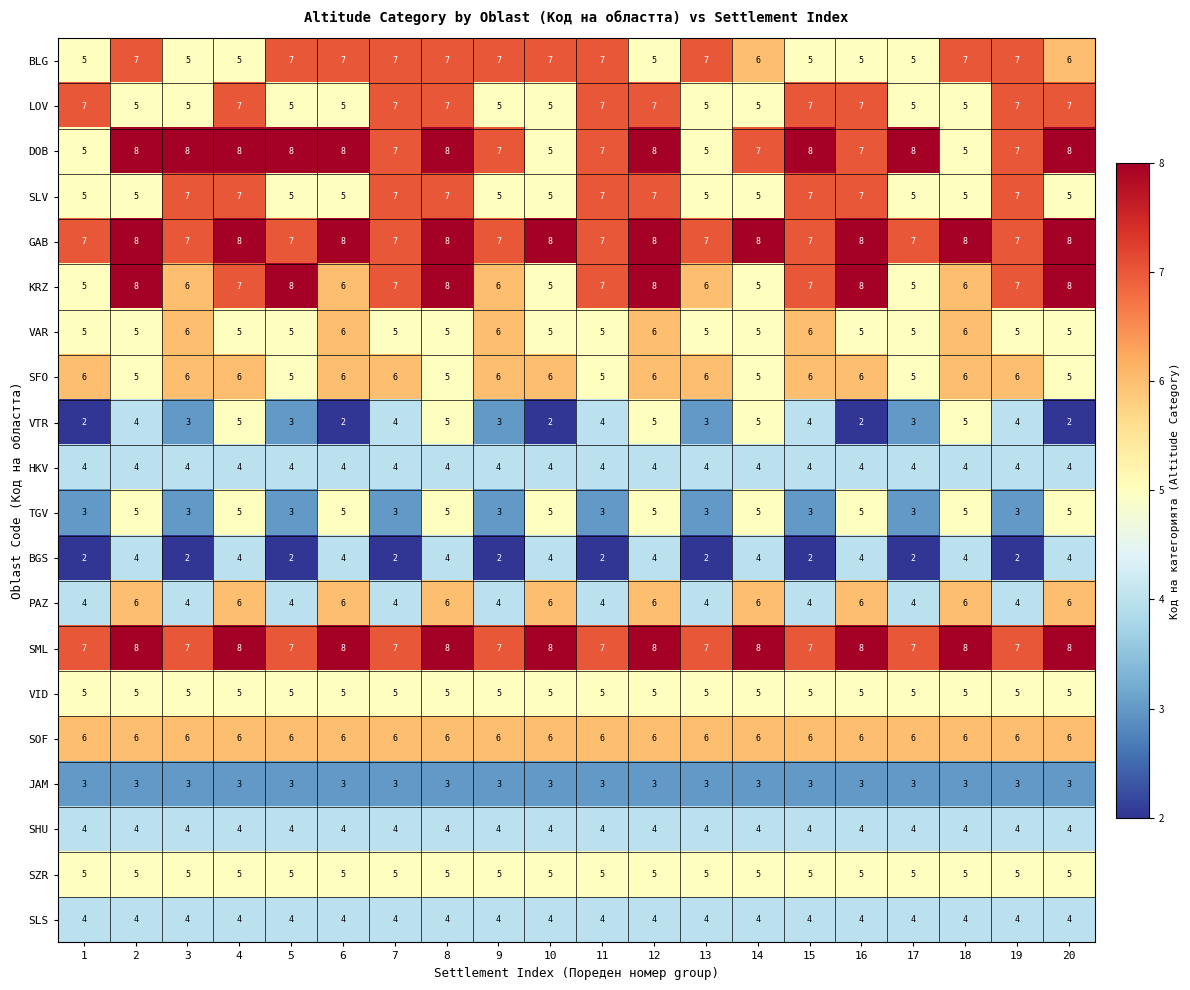

Is it true that JAM equals 1 at 9?

False